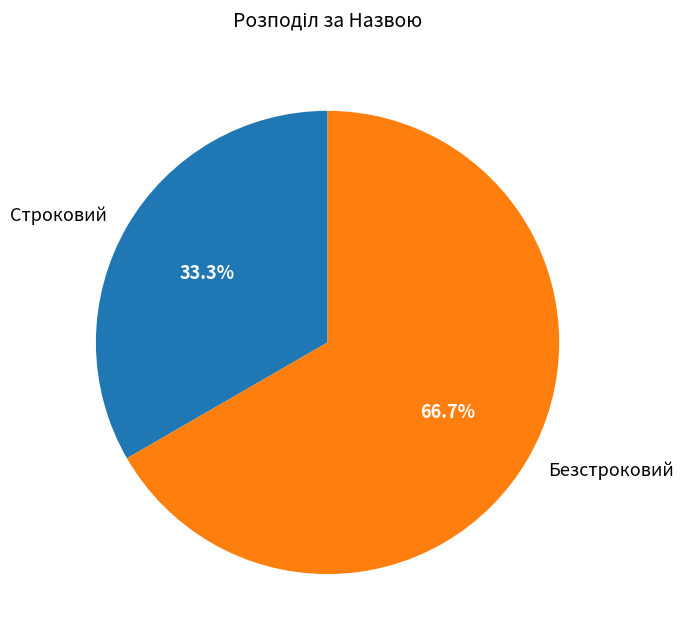

To the nearest percent, what is the difference between the largest and smallest slice percentages?

33%